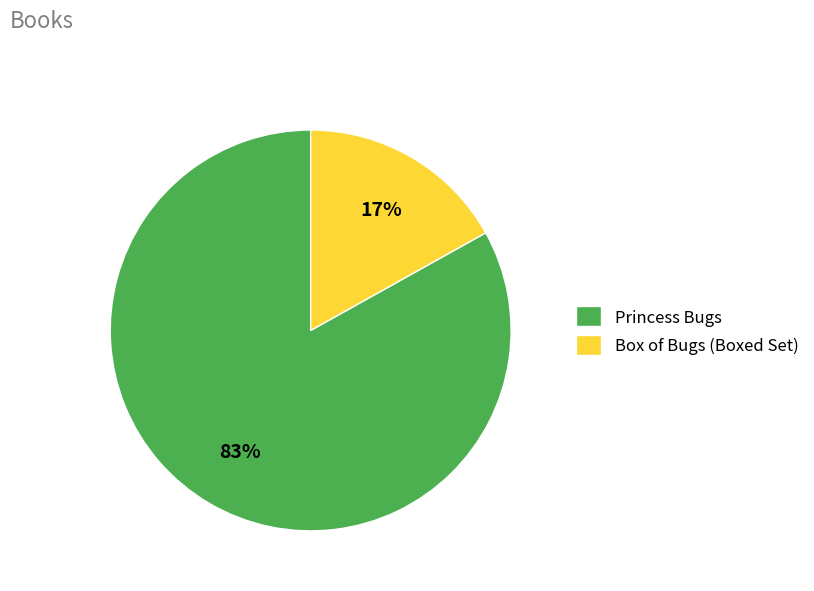

To the nearest percent, what percentage of the pie is Box of Bugs (Boxed Set)?

17%